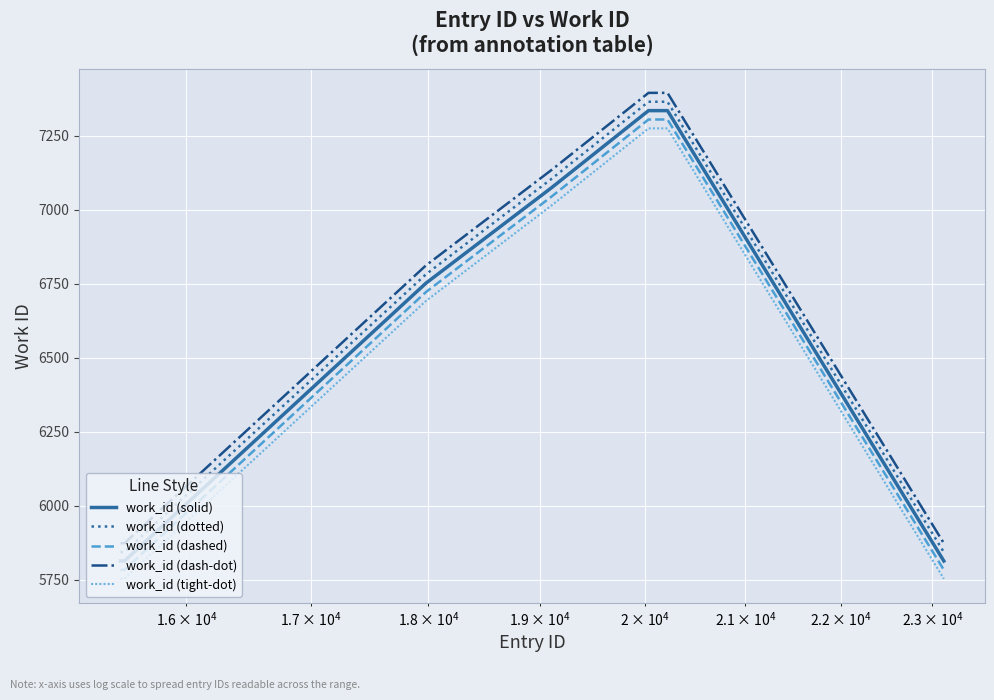

What is the difference between the second highest and minimum values in the work_id (tight-dot) series?

1522